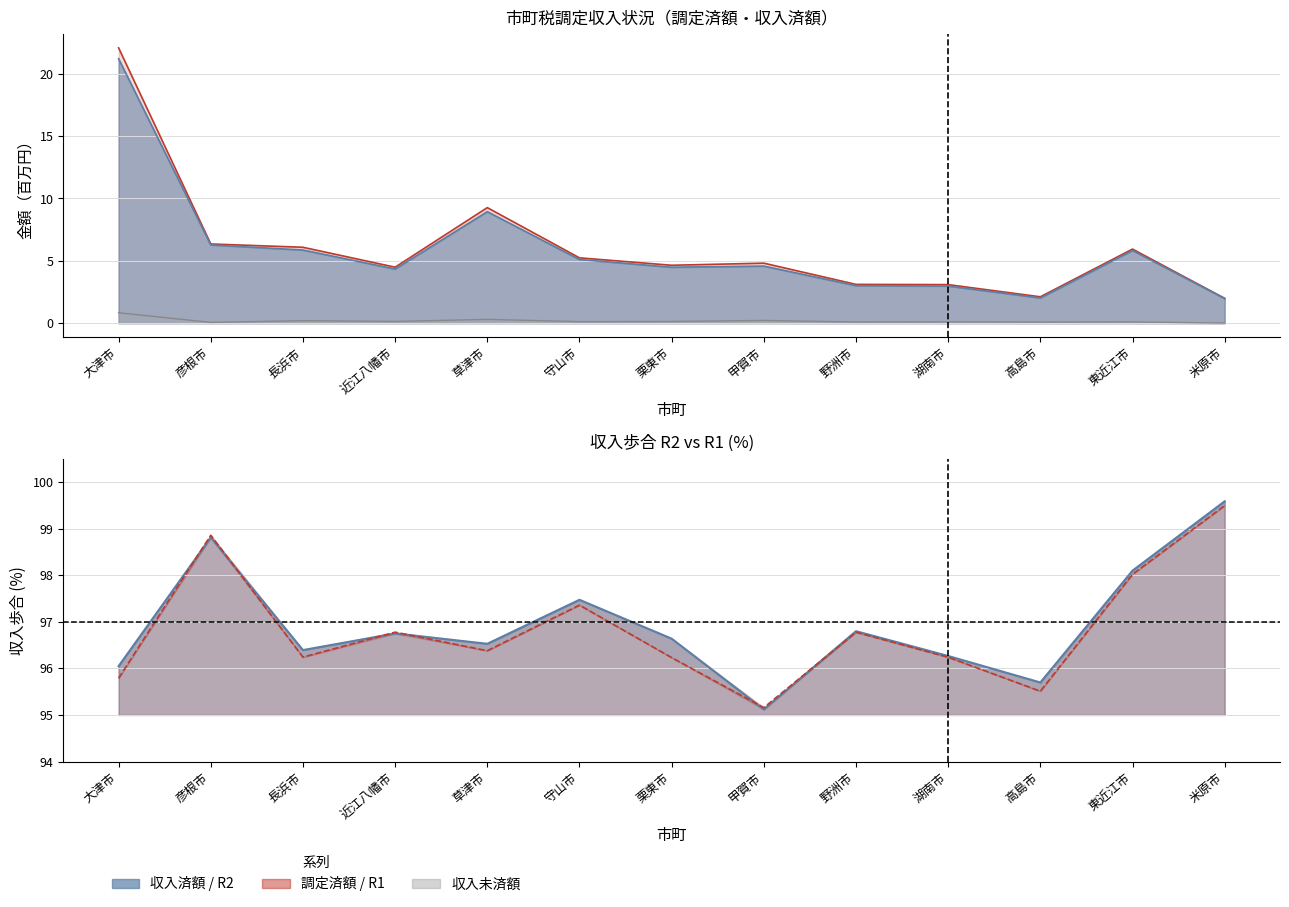

True or false: 収入未済額 and 調定済額 cross at least once.

False